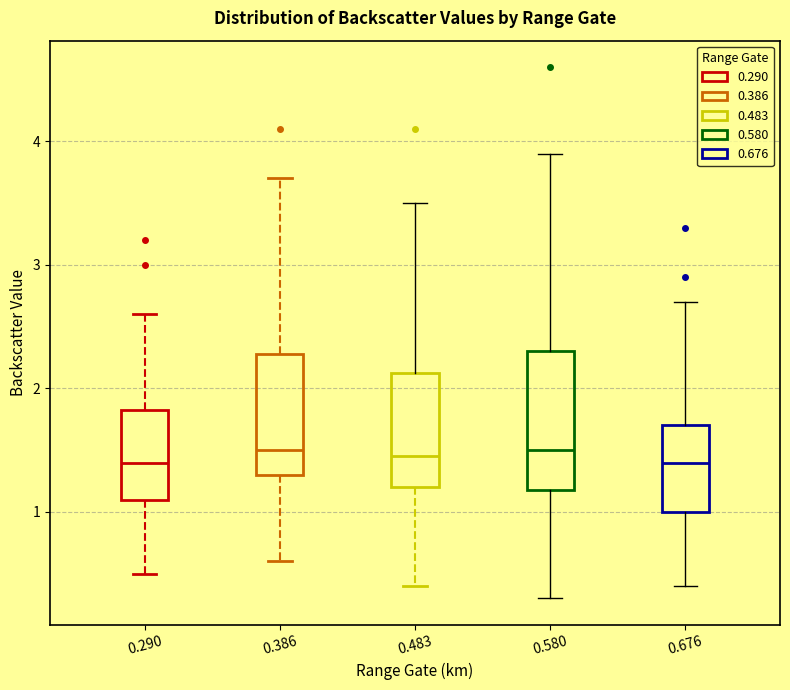

Reading left to right, read every box against the y-axis: the position of its median line, the range the box covers, and the ends of its whiskers. The values are not printed on the chart, so give them approximately, as read against the axis.

0.290: median 1.4, box 1.1 to 1.8, whiskers 0.5 to 2.6
0.386: median 1.5, box 1.3 to 2.3, whiskers 0.6 to 3.7
0.483: median 1.5, box 1.2 to 2.1, whiskers 0.4 to 3.5
0.580: median 1.5, box 1.2 to 2.3, whiskers 0.3 to 3.9
0.676: median 1.4, box 1.0 to 1.7, whiskers 0.4 to 2.7